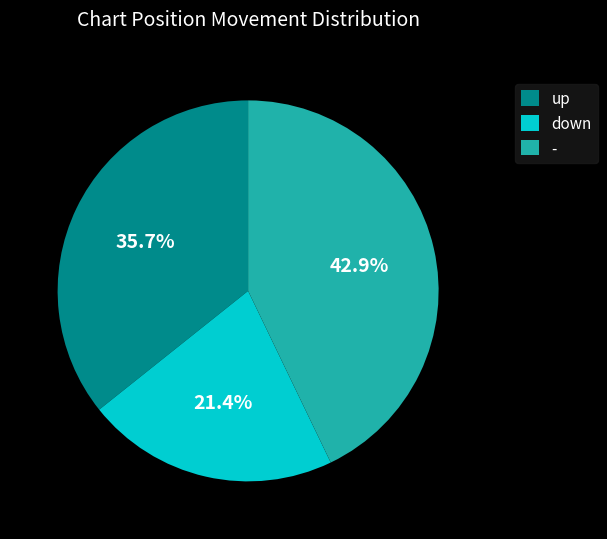

Combined, what portion of the pie is up and down?

57.1%